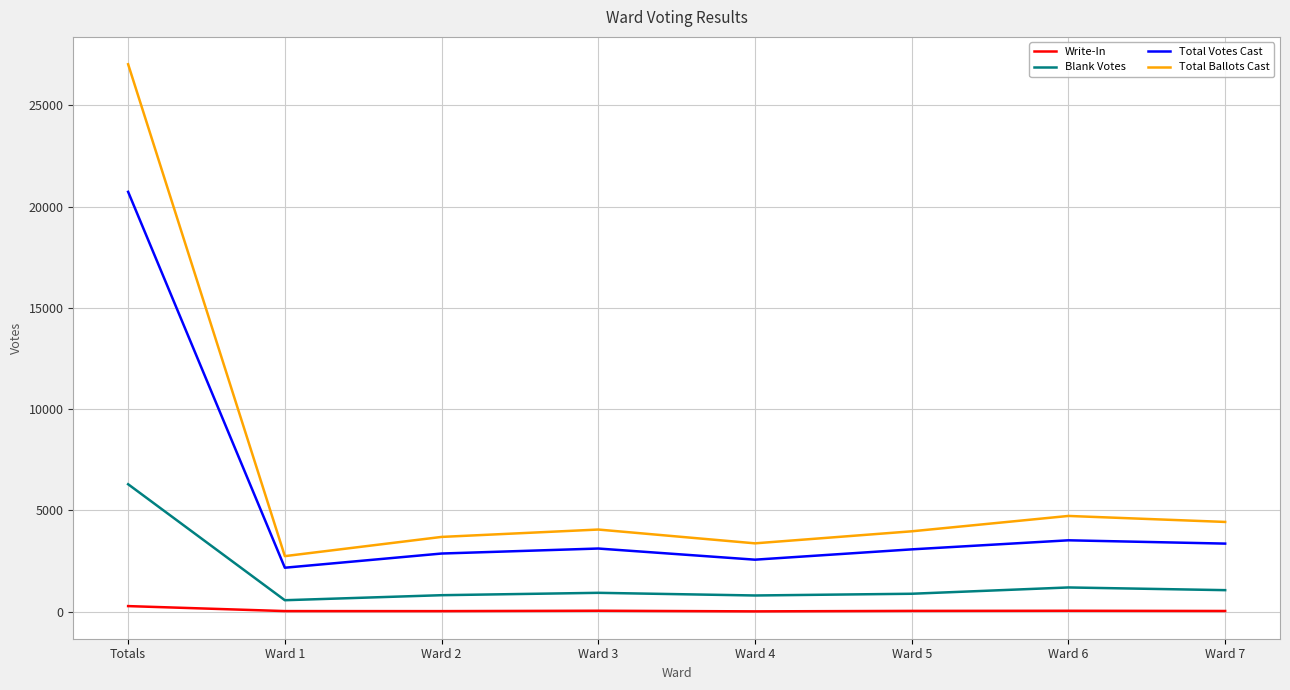

What is the spread (max minus min) of values at Ward 1?

2712